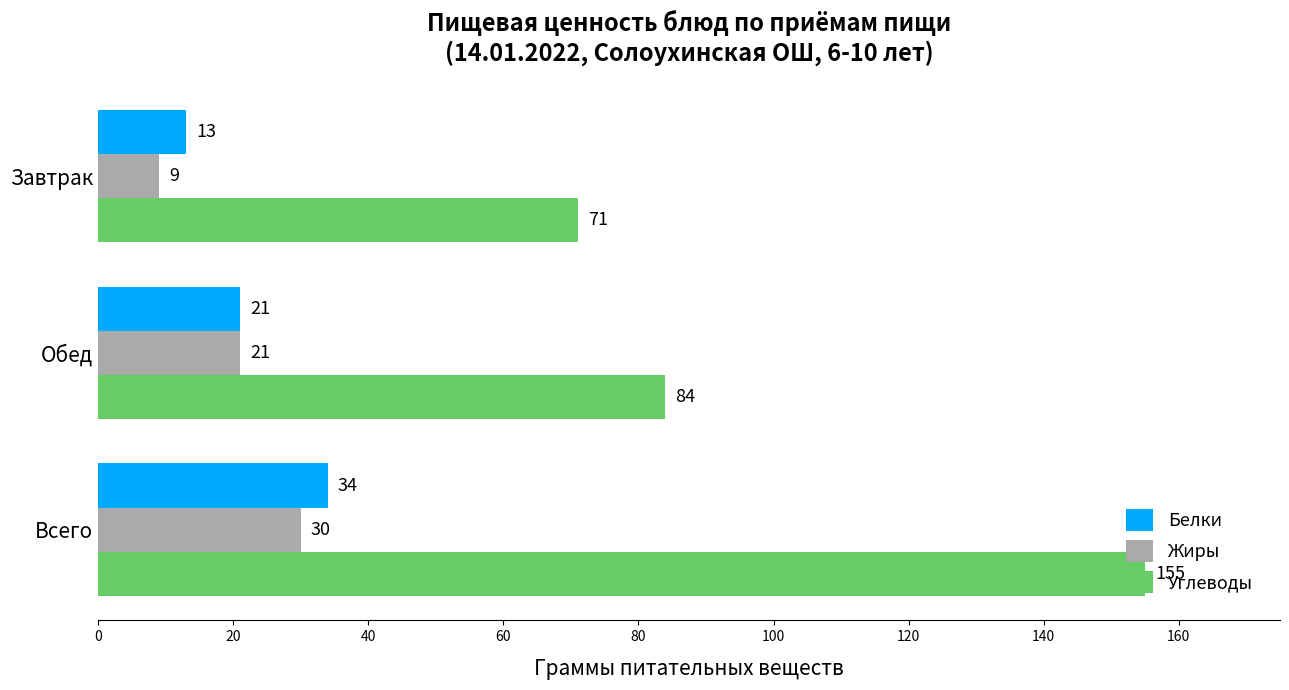

List the series in order of their peak value, highest first.

Углеводы, Белки, Жиры